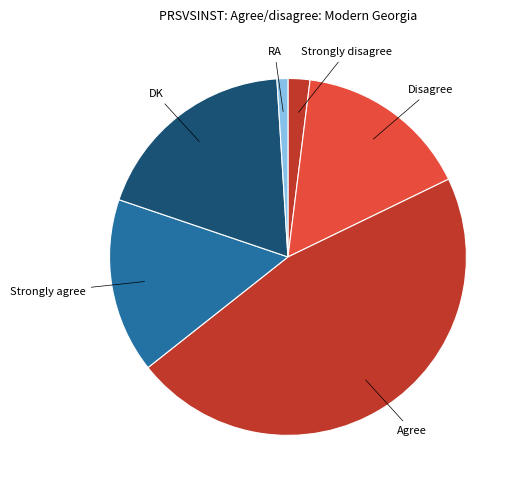

How many slices are in this pie chart?

6